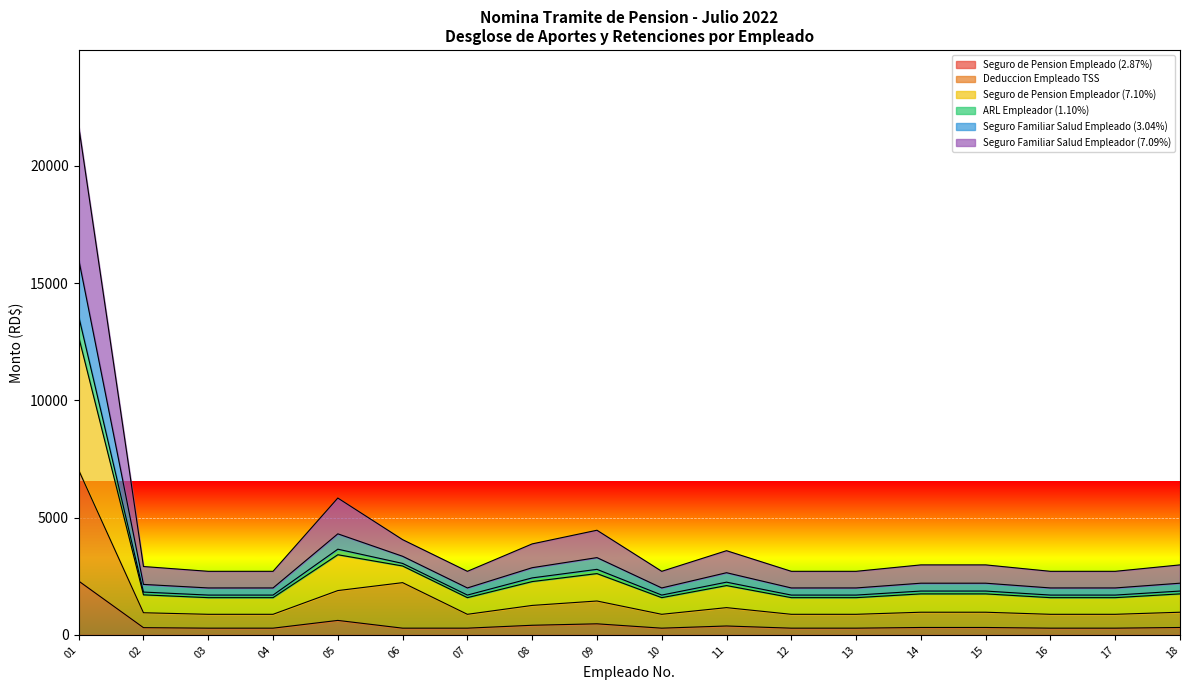

The ARL Empleador (1.10%) series shows 2743.4 at 13. True or false?

False